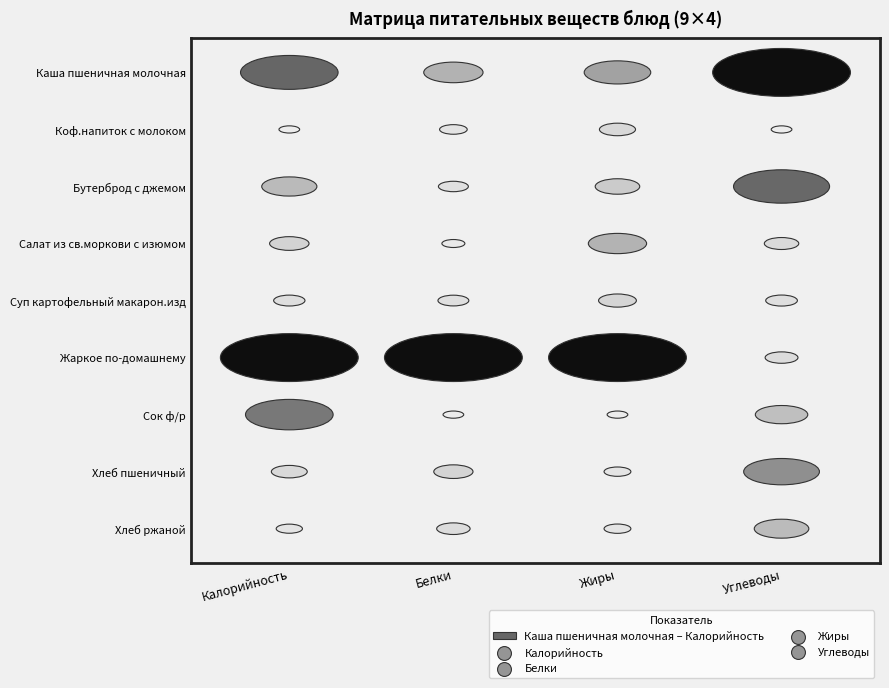

Reading left to right, list all the values displayed in this chart.

Каша пшеничная молочная: 0=239.6	1=7.5	2=7.4	3=35.7
Коф.напиток с молоком: 0=88.0	1=2.0	2=2.5	3=13.6
Бутерброд с джемом: 0=156.0	1=2.4	2=3.9	3=27.8
Салат из св.моркови с изюмом: 0=125.0	1=1.2	2=6.1	3=16.2
Суп картофельный макарон.изд: 0=109.0	1=2.6	2=2.8	3=15.7
Жаркое по-домашнему: 0=319.0	1=21.0	2=19.0	3=15.9
Сок ф/р: 0=220.0	1=0.8	2=0.0	3=19.6
Хлеб пшеничный: 0=118.0	1=4.0	2=1.0	3=24.0
Хлеб ржаной: 0=99.0	1=3.0	2=1.0	3=20.0